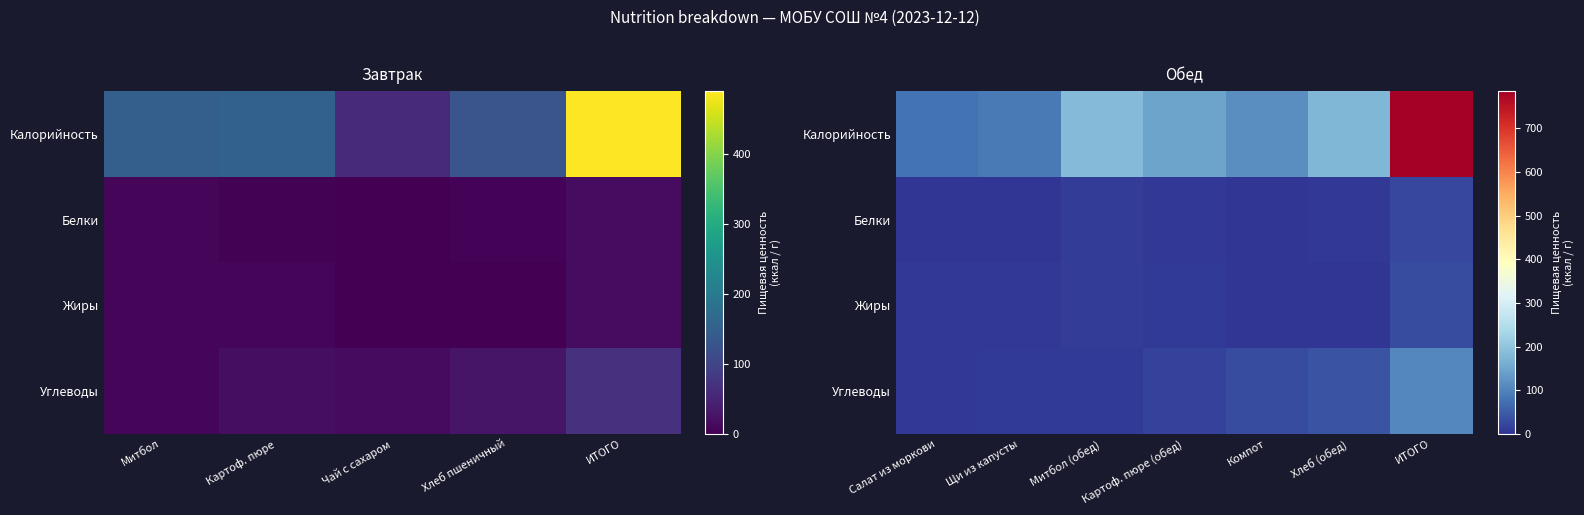

How many data points does each series have?

7